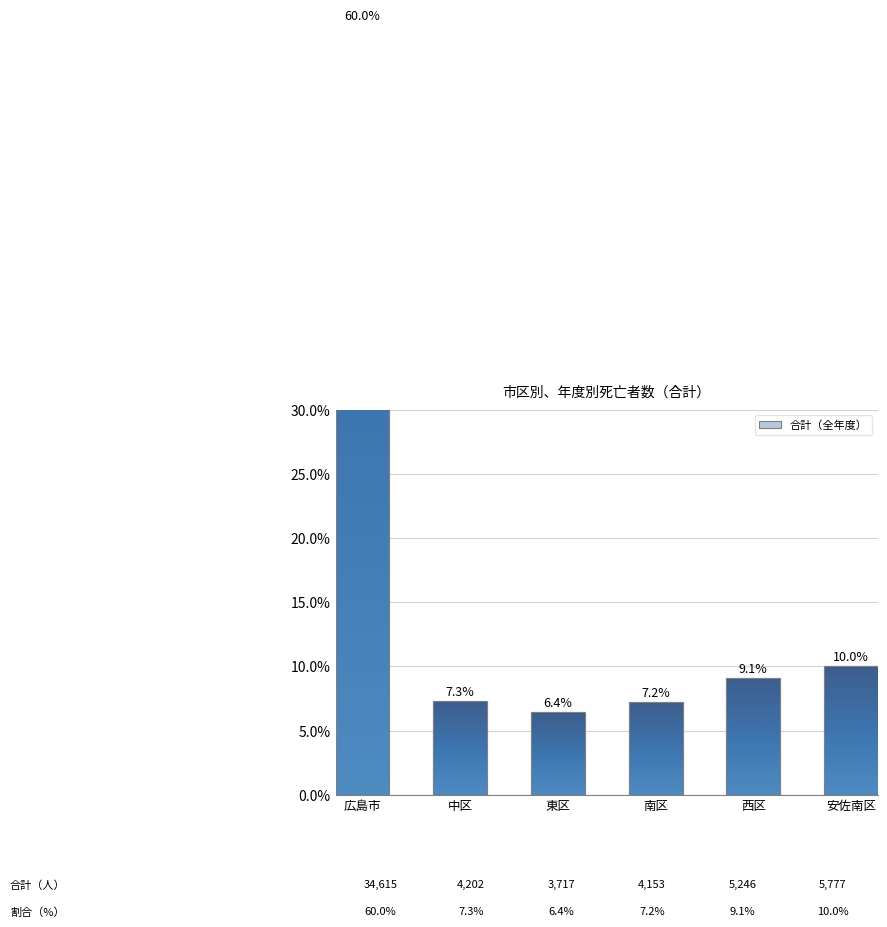

Rank the categories by value from lowest to highest.

東区, 南区, 中区, 西区, 安佐南区, 広島市